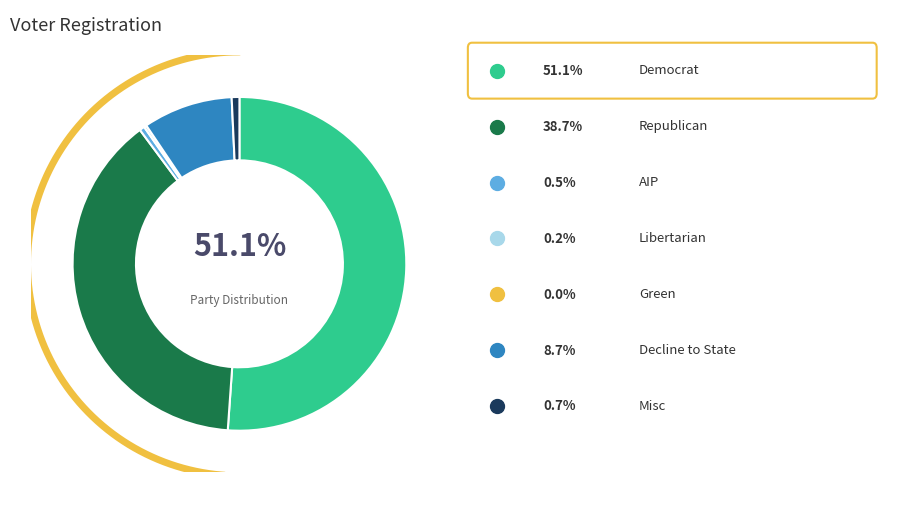

What is the smallest slice in the pie chart?

grn